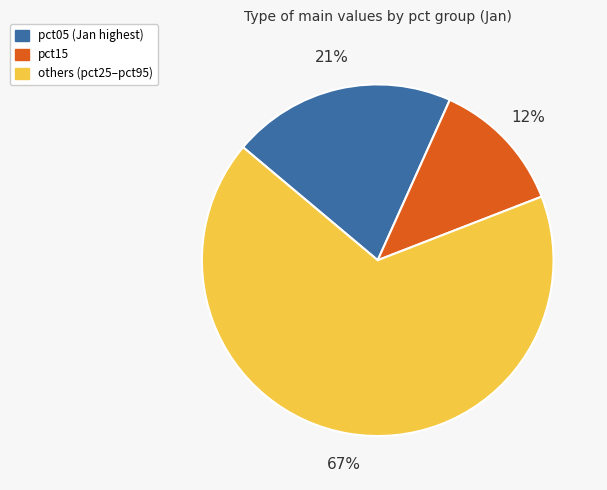

To the nearest percent, what is the difference between the largest and smallest slice percentages?

55%